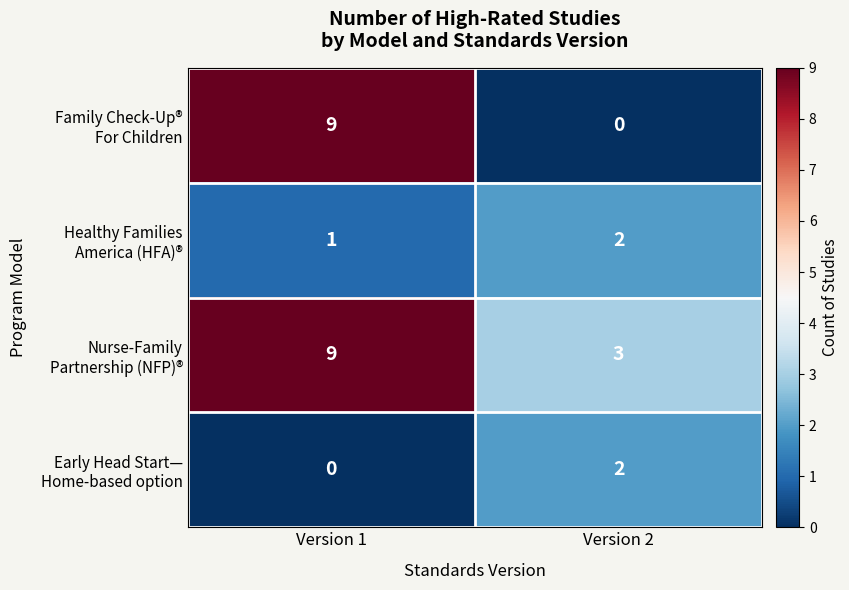

Which label corresponds to the largest value in the chart?

Version 1